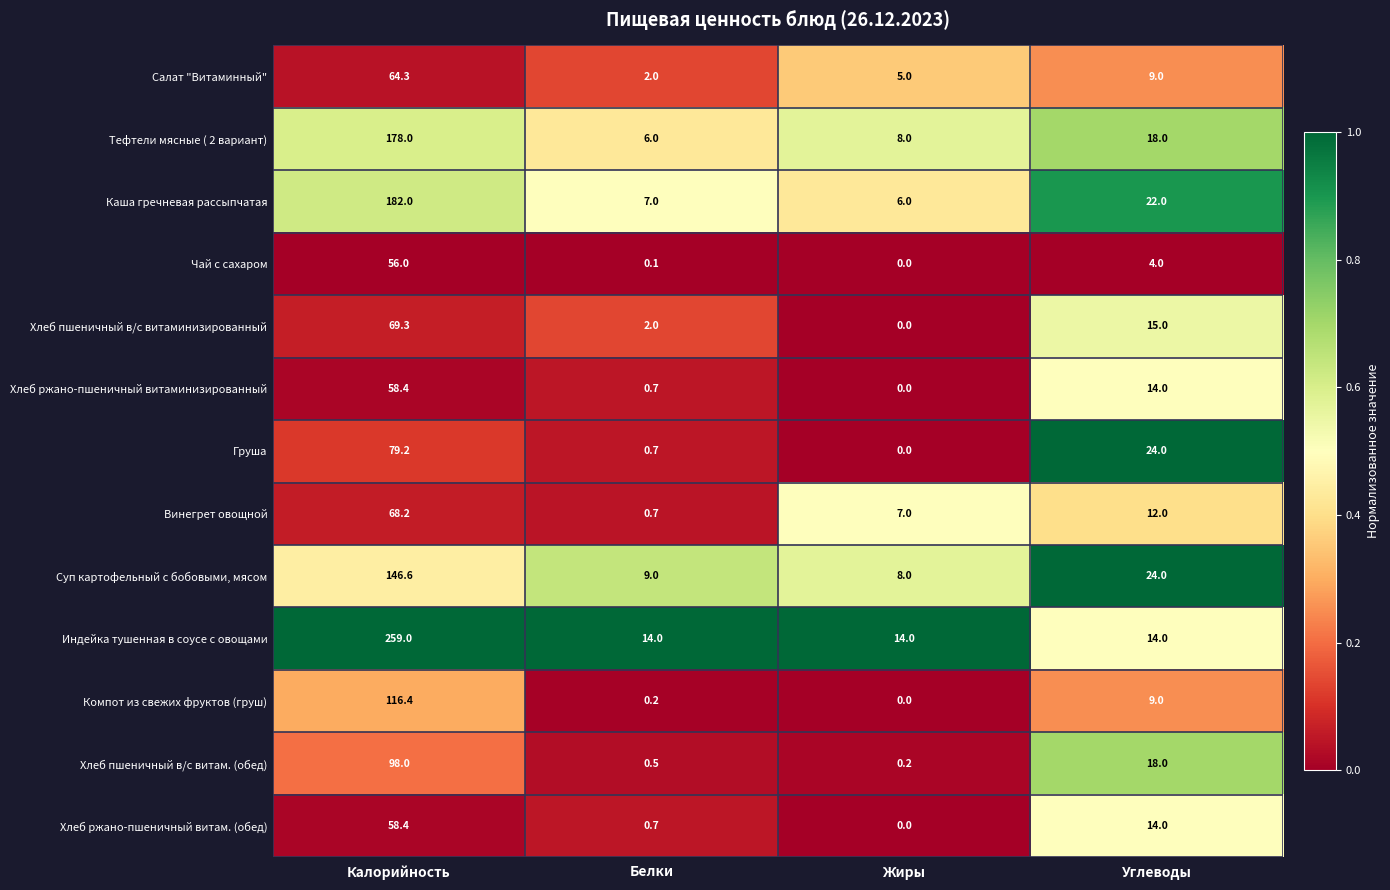

Which label corresponds to the largest value in the chart?

Калорийность